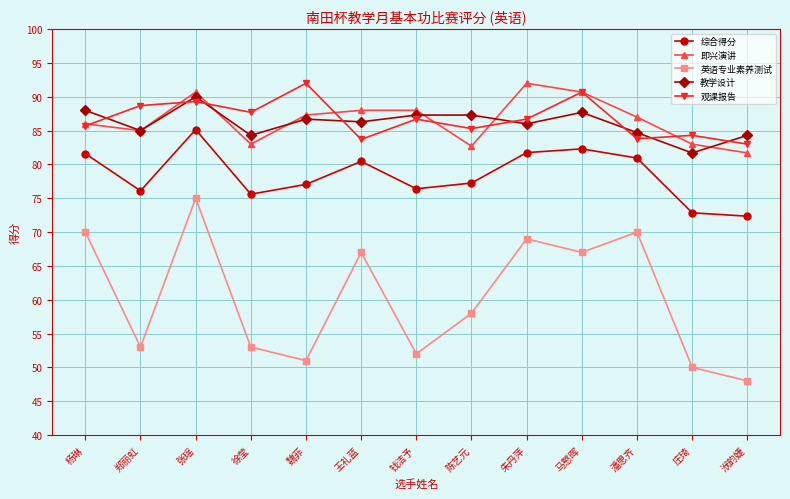

Is it true that 即兴演讲 equals 87.3 at 魏菲?

True